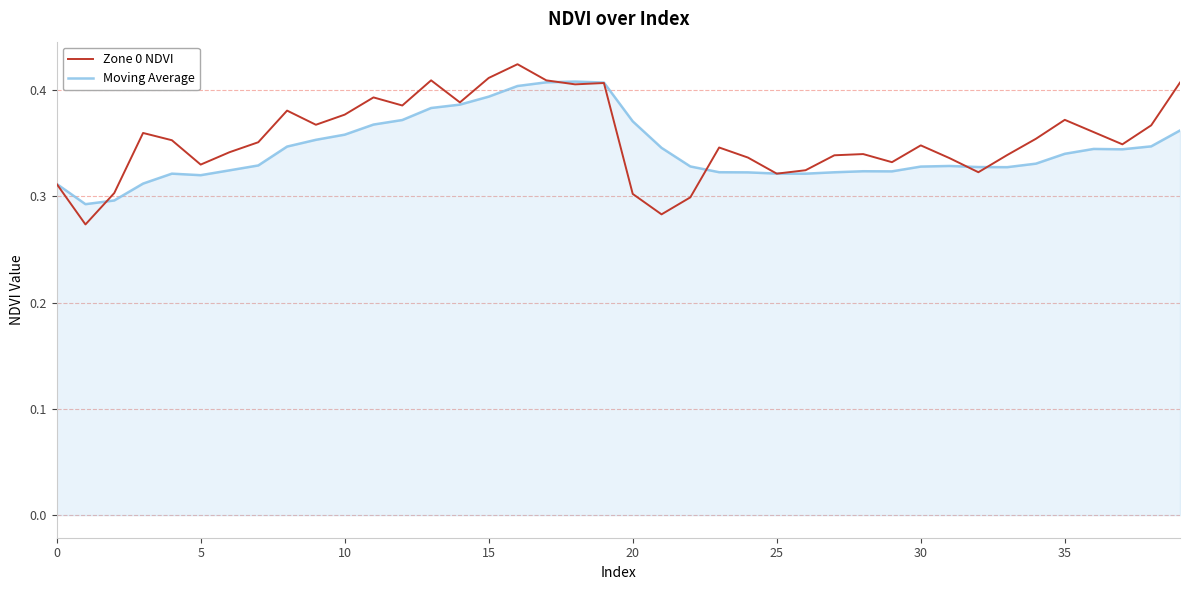

How many lines are shown in the chart?

2